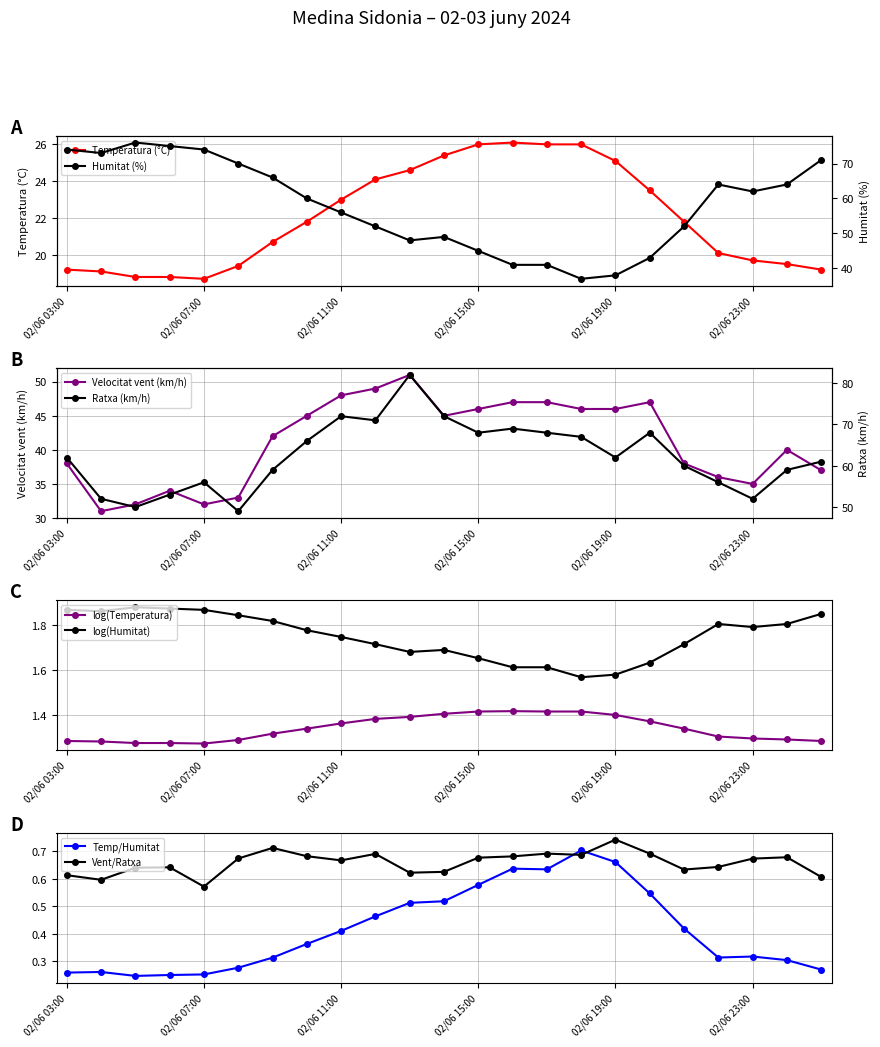

What is the sum of the Humitat (%) values at 03/06 00:00 and 02/06 05:00?

140.0